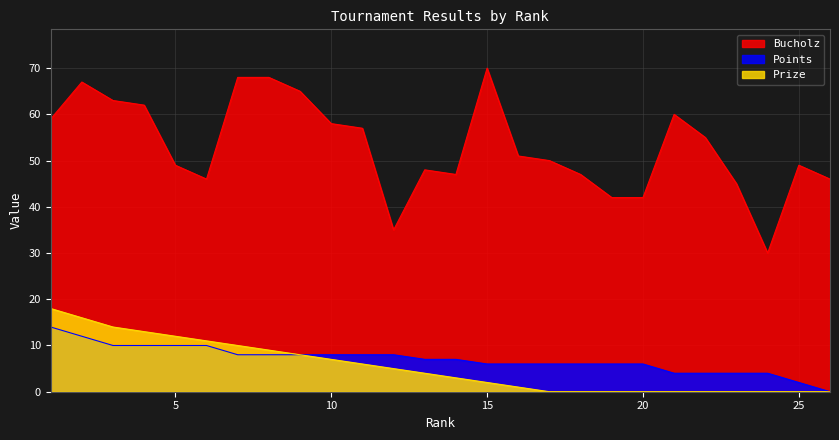

How many lines are shown in the chart?

3